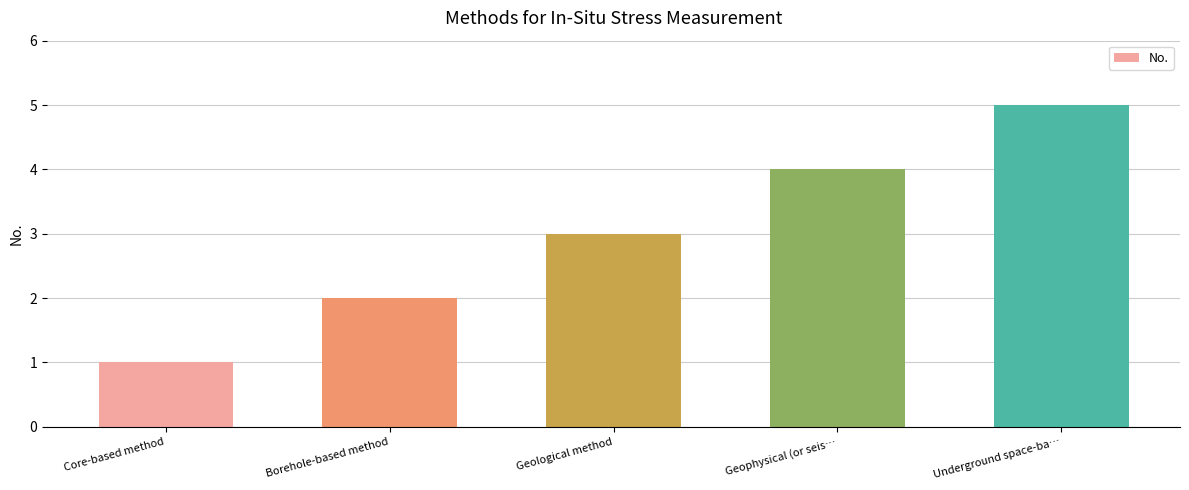

What position from the right is Underground space-ba…?

1